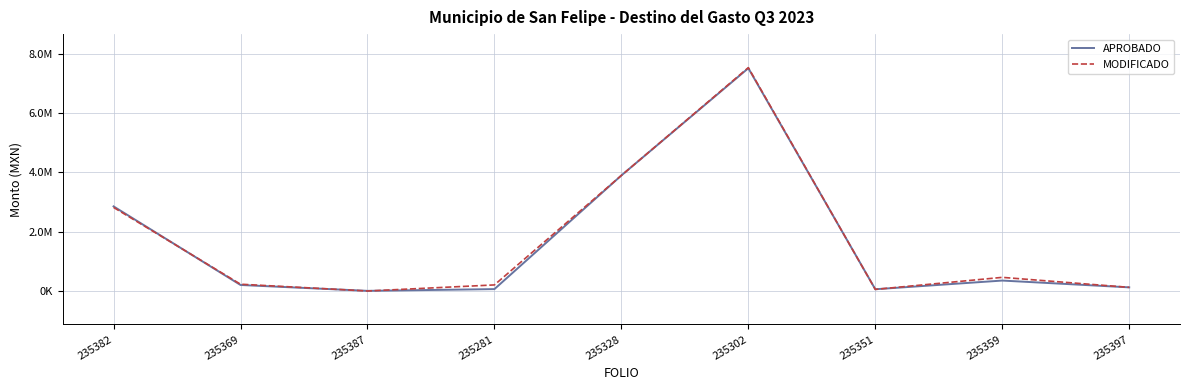

Between 235369 and 235359, which series saw the biggest shift?

MODIFICADO